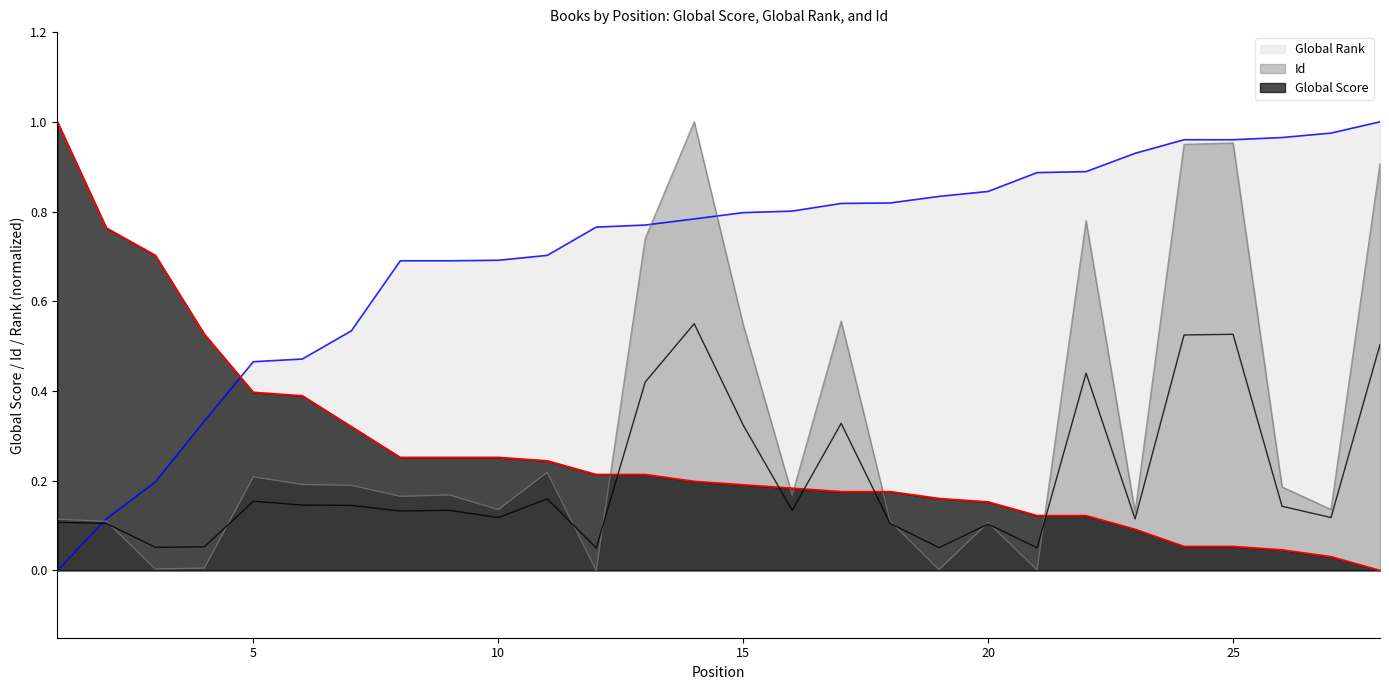

At which label is Id (scaled) closest to 0?

12